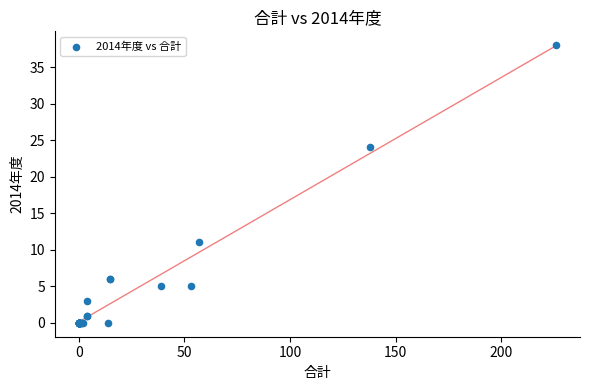

What Y value in the scatter plot is closest to 19?

24